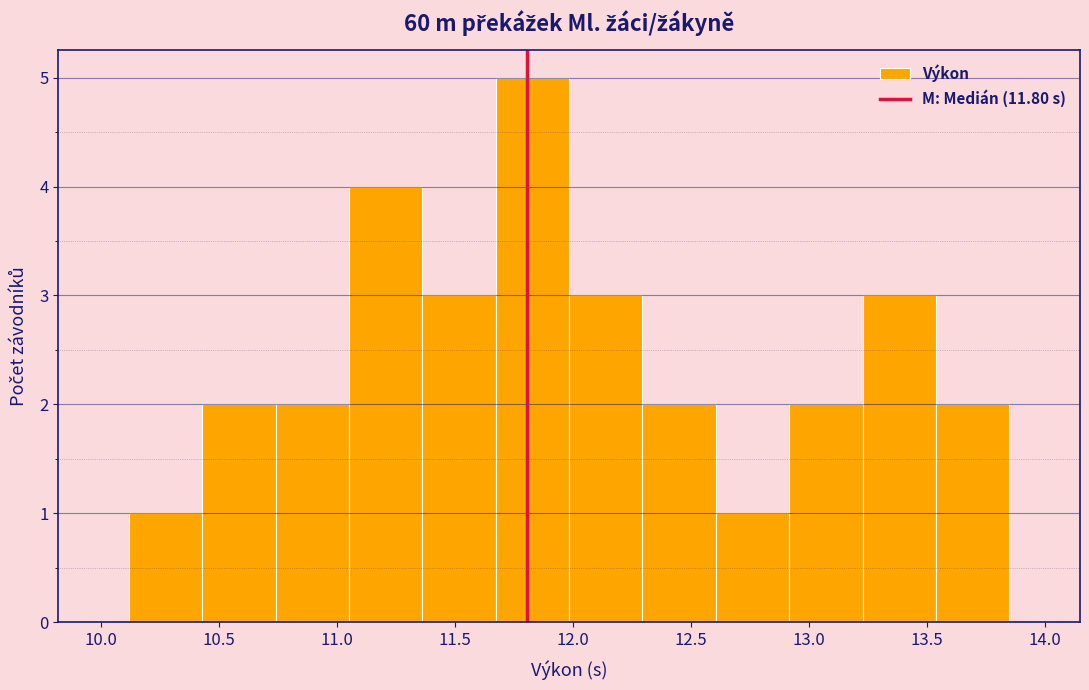

Reading left to right, transcribe this chart: for each bar, give the range it covers on the x-axis and its height. Neither the bar edges nor the heights are printed on the chart, so give them approximately, as read against the axes.

10.10 to 10.45: 1
10.45 to 10.75: 2
10.75 to 11.05: 2
11.05 to 11.35: 4
11.35 to 11.65: 3
11.65 to 12.00: 5
12.00 to 12.30: 3
12.30 to 12.60: 2
12.60 to 12.90: 1
12.90 to 13.25: 2
13.25 to 13.55: 3
13.55 to 13.85: 2